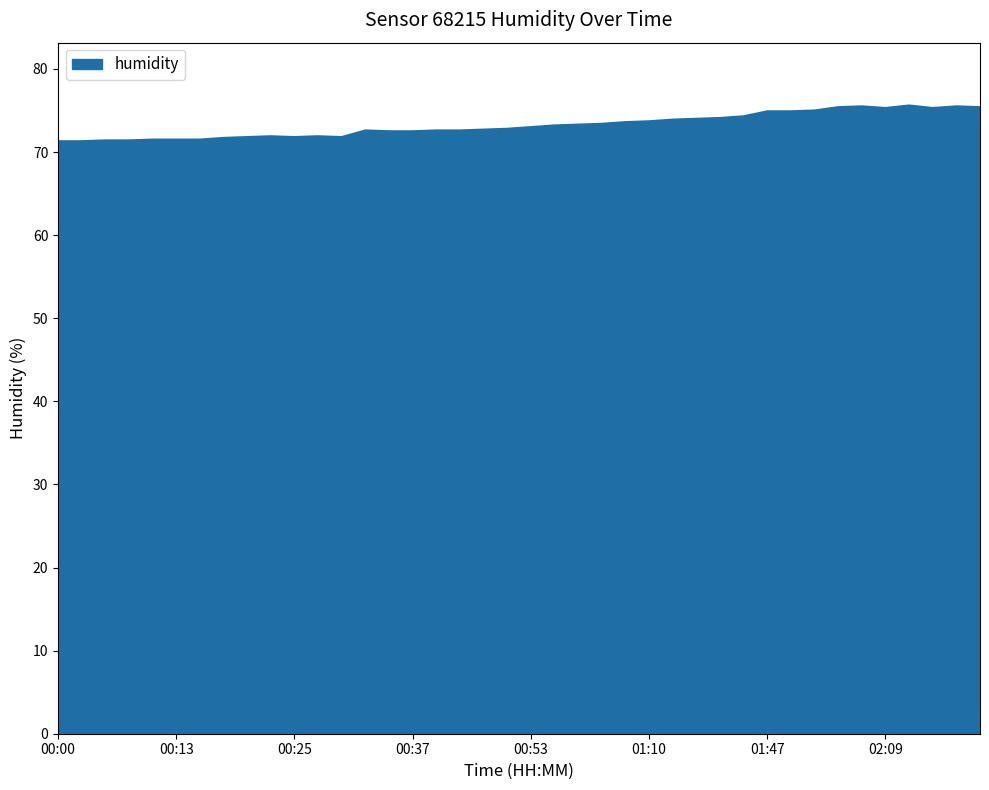

Does the chart display data point markers on the line(s)?

No